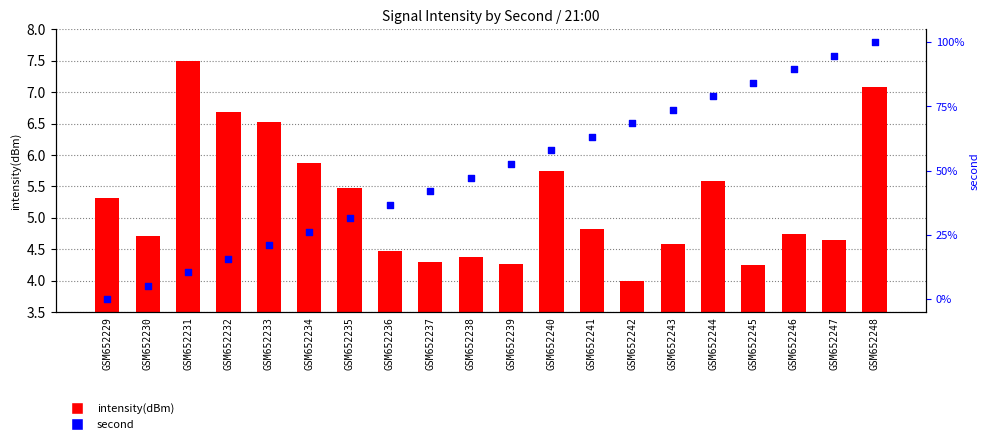

Which series contains the lowest Y value?

second